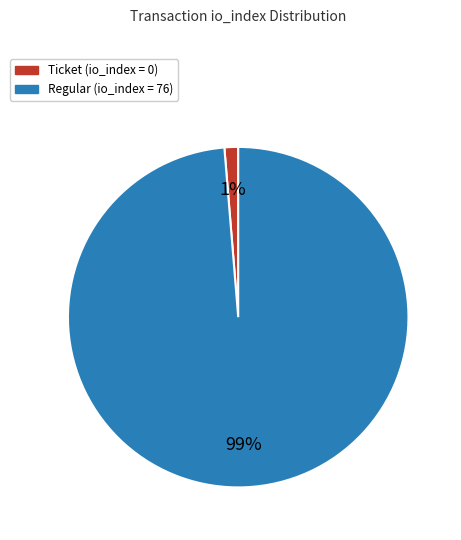

Is there a majority slice in this chart?

Yes